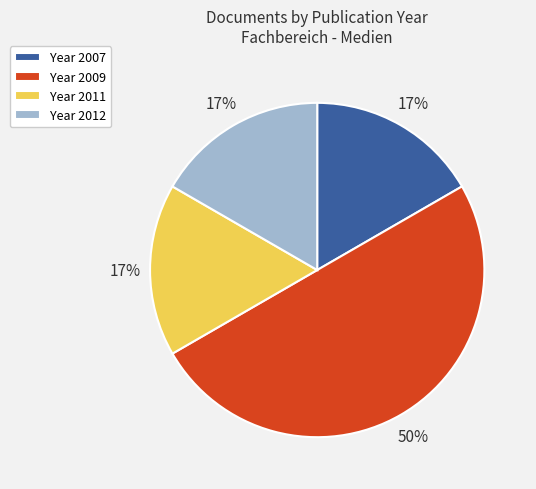

What is the largest slice in the pie chart?

Year 2009